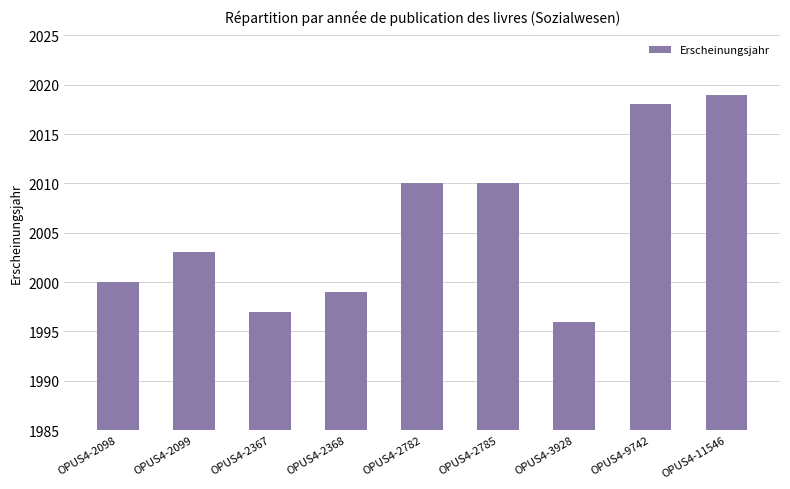

Between OPUS4-2367 and OPUS4-2785, which is larger?

OPUS4-2785